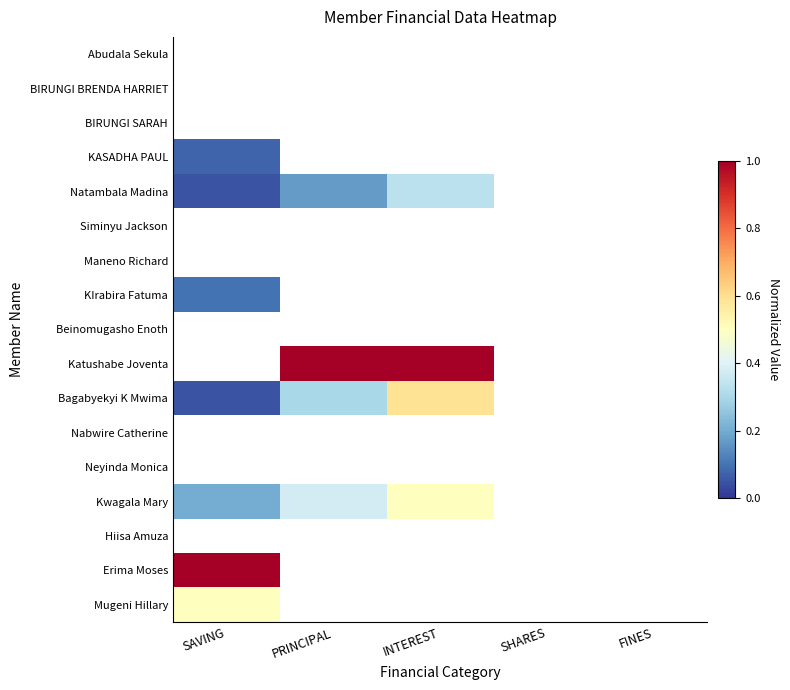

Reading right to left, transcribe all the data shown in this chart.

Abudala Sekula: FINES=0.0	SHARES=0.0	INTEREST=0.0	PRINCIPAL=0.0	SAVING=0.0
BIRUNGI BRENDA HARRIET: FINES=0.0	SHARES=0.0	INTEREST=0.0	PRINCIPAL=0.0	SAVING=0.0
BIRUNGI SARAH: FINES=0.0	SHARES=0.0	INTEREST=0.0	PRINCIPAL=0.0	SAVING=0.0
KASADHA PAUL: FINES=0.0	SHARES=0.0	INTEREST=0.0	PRINCIPAL=0.0	SAVING=0.1
Natambala Madina: FINES=0.0	SHARES=0.0	INTEREST=0.3	PRINCIPAL=0.2	SAVING=0.1
Siminyu Jackson: FINES=0.0	SHARES=0.0	INTEREST=0.0	PRINCIPAL=0.0	SAVING=0.0
Maneno Richard: FINES=0.0	SHARES=0.0	INTEREST=0.0	PRINCIPAL=0.0	SAVING=0.0
KIrabira Fatuma: FINES=0.0	SHARES=0.0	INTEREST=0.0	PRINCIPAL=0.0	SAVING=0.1
Beinomugasho Enoth: FINES=0.0	SHARES=0.0	INTEREST=0.0	PRINCIPAL=0.0	SAVING=0.0
Katushabe Joventa: FINES=0.0	SHARES=0.0	INTEREST=1.0	PRINCIPAL=1.0	SAVING=0.0
Bagabyekyi K Mwima: FINES=0.0	SHARES=0.0	INTEREST=0.6	PRINCIPAL=0.3	SAVING=0.1
Nabwire Catherine: FINES=0.0	SHARES=0.0	INTEREST=0.0	PRINCIPAL=0.0	SAVING=0.0
Neyinda Monica: FINES=0.0	SHARES=0.0	INTEREST=0.0	PRINCIPAL=0.0	SAVING=0.0
Kwagala Mary: FINES=0.0	SHARES=0.0	INTEREST=0.5	PRINCIPAL=0.4	SAVING=0.2
Hiisa Amuza: FINES=0.0	SHARES=0.0	INTEREST=0.0	PRINCIPAL=0.0	SAVING=0.0
Erima Moses: FINES=0.0	SHARES=0.0	INTEREST=0.0	PRINCIPAL=0.0	SAVING=1.0
Mugeni Hillary: FINES=0.0	SHARES=0.0	INTEREST=0.0	PRINCIPAL=0.0	SAVING=0.5